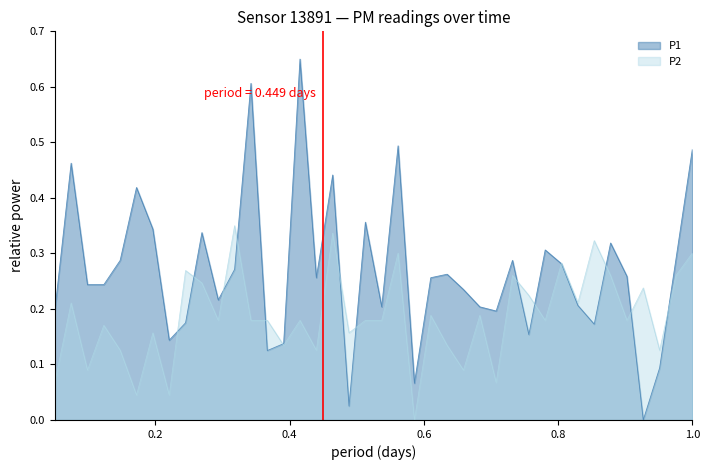

What is the maximum value shown in the chart?

0.7